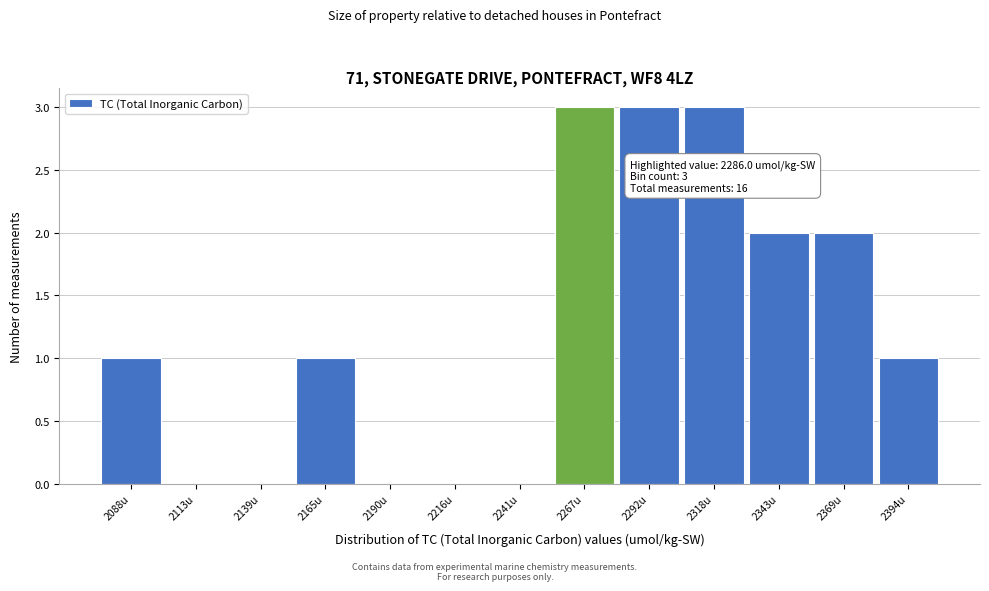

Reading left to right, extract all data points from this chart.

2088u=1	2113u=0	2139u=0	2165u=1	2190u=0	2216u=0	2241u=0	2267u=3	2292u=3	2318u=3	2343u=2	2369u=2	2394u=1